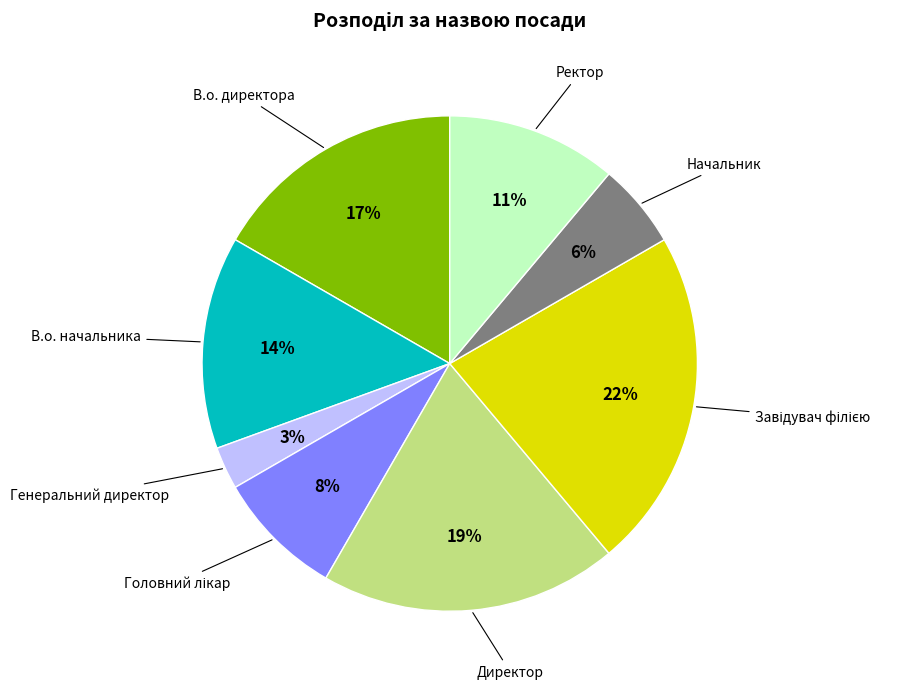

To the nearest percent, what is the difference between the largest and smallest slice percentages?

19%